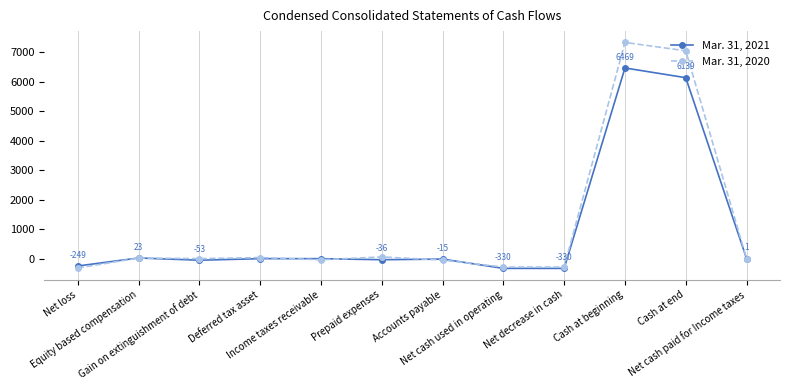

At how many categories does at least one series exceed 4969?

2